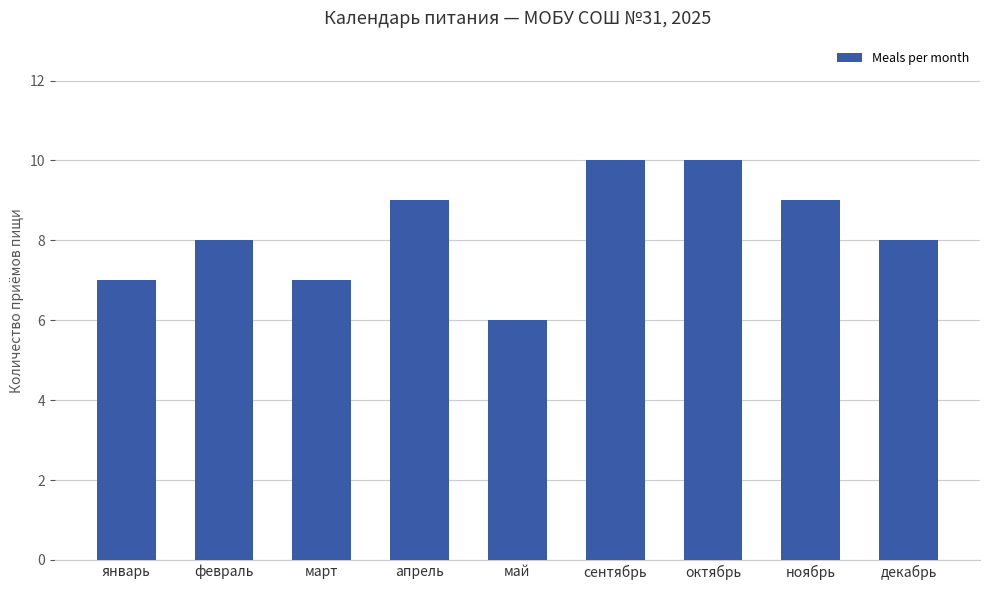

What is the average value?

8